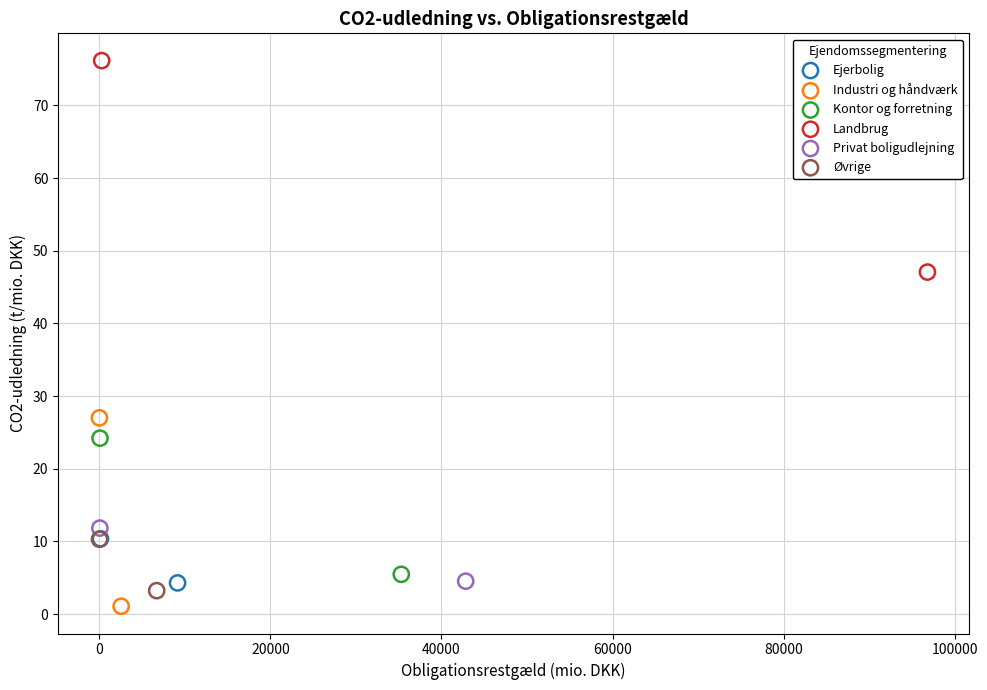

Which series reaches the maximum Y coordinate?

Landbrug